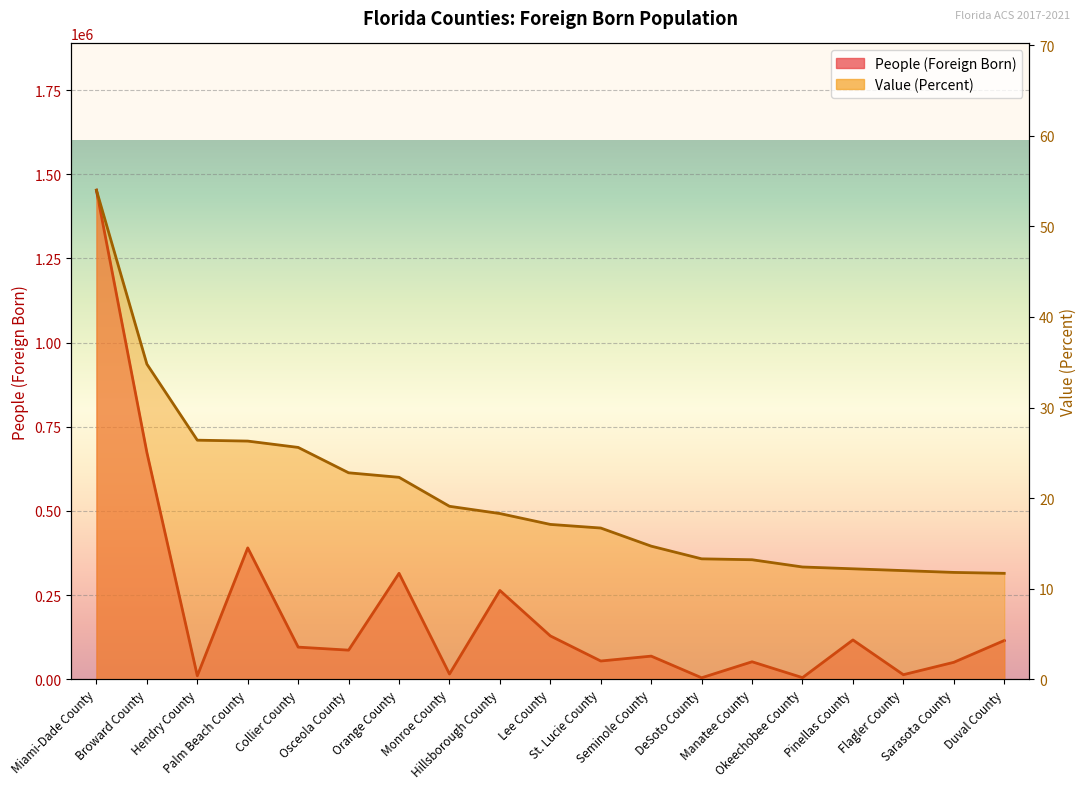

Which category has the highest value across all series?

Miami-Dade County